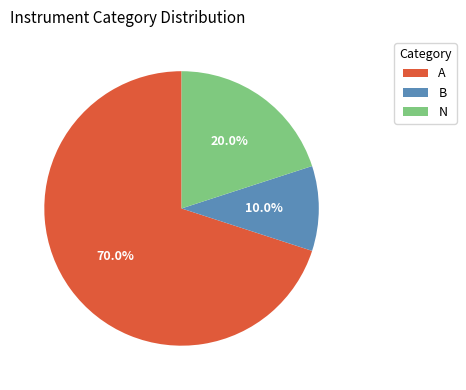

Rank the categories by value from highest to lowest.

A, N, B